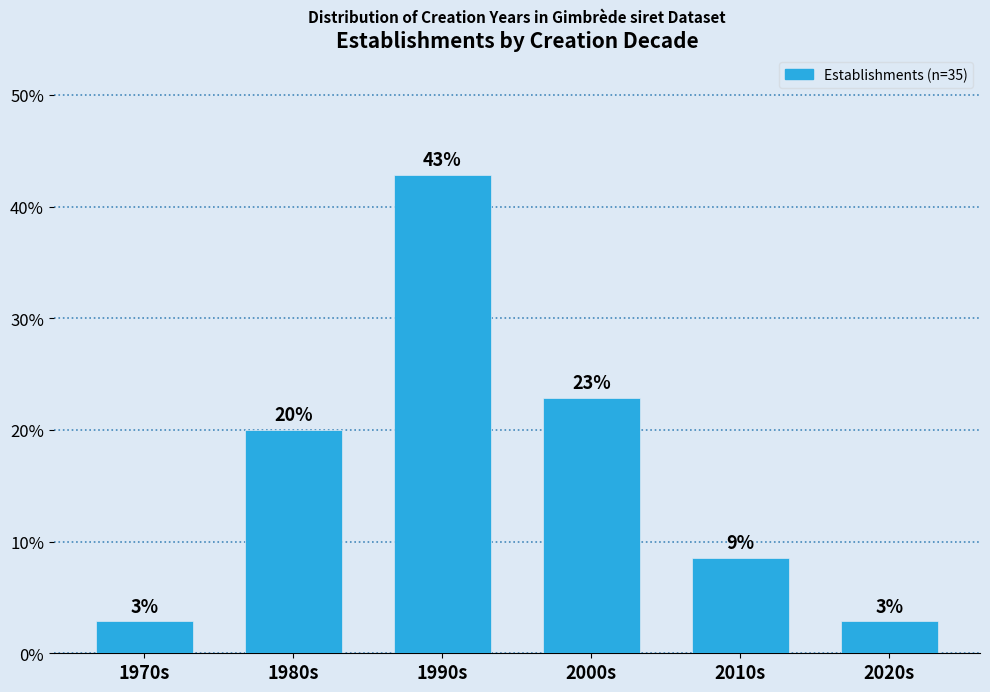

Are the bars horizontal?

No